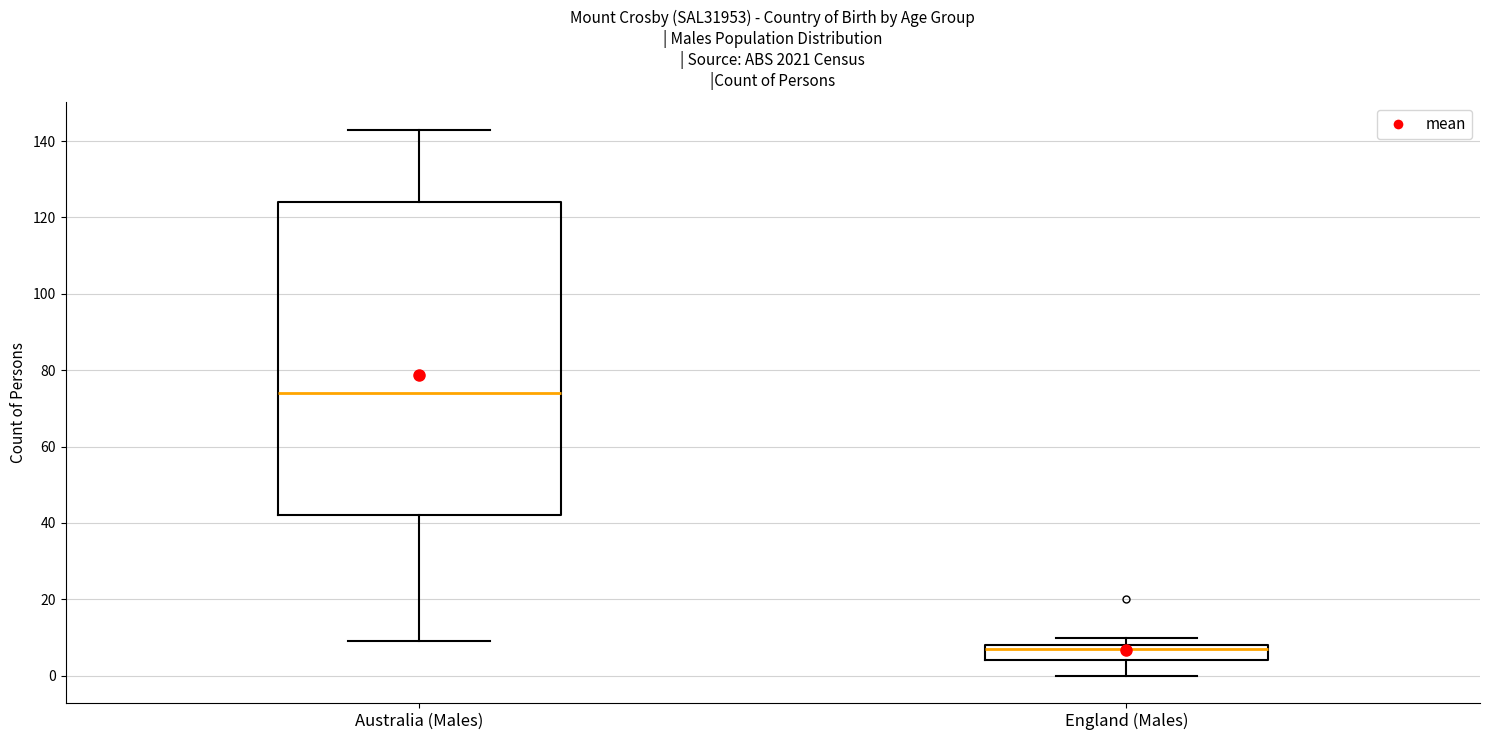

Reading left to right, read every box against the y-axis: the position of its median line, the range the box covers, and the ends of its whiskers. The values are not printed on the chart, so give them approximately, as read against the axis.

Australia (Males): median 74, box 42 to 124, whiskers 10 to 144
England (Males): median 8 (just below the box's upper edge), box 4 to 8, whiskers 0 to 10